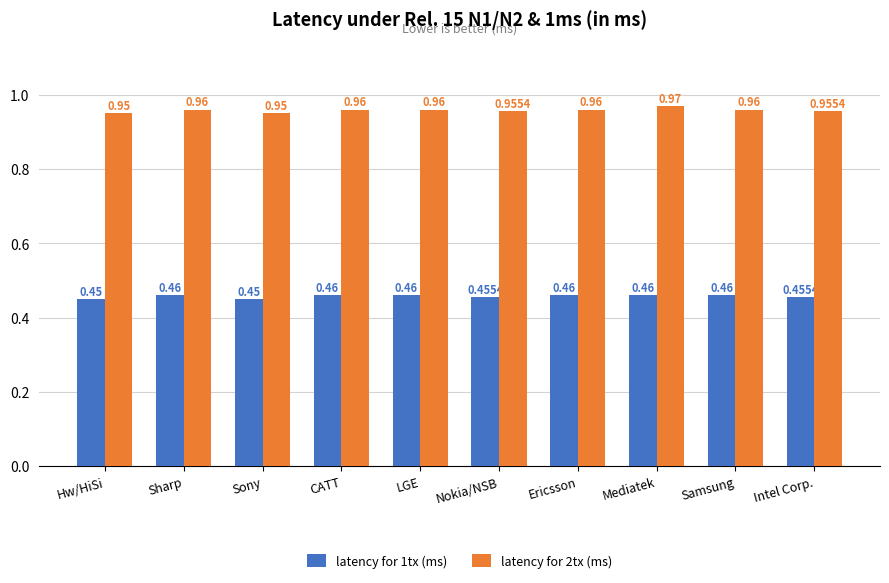

Which category has the highest value across all series?

Mediatek